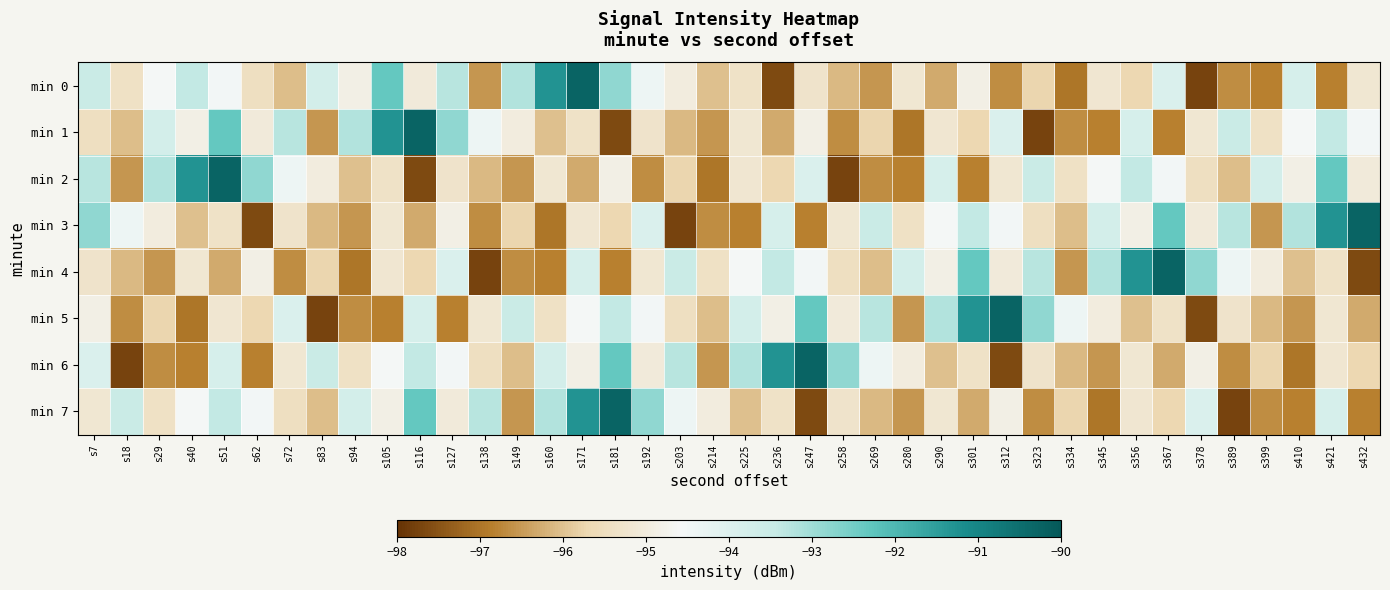

Reading left to right, extract all data points from this chart.

min 0: s7=-93.5	s18=-95.4	s29=-94.6	s40=-93.4	s51=-94.5	s62=-95.5	s72=-96.0	s83=-93.7	s94=-94.8	s105=-92.3	s116=-95.0	s127=-93.3	s138=-96.5	s149=-93.2	s160=-91.3	s171=-90.3	s181=-92.8	s192=-94.4	s203=-95.0	s214=-96.0	s225=-95.3	s236=-97.6	s247=-95.3	s258=-96.1	s269=-96.6	s280=-95.2	s290=-96.3	s301=-94.9	s312=-96.7	s323=-95.7	s334=-97.0	s345=-95.2	s356=-95.7	s367=-93.9	s378=-97.7	s389=-96.7	s399=-96.8	s410=-93.8	s421=-96.8	s432=-95.2
min 1: s7=-95.5	s18=-96.0	s29=-93.7	s40=-94.8	s51=-92.3	s62=-95.0	s72=-93.3	s83=-96.5	s94=-93.2	s105=-91.3	s116=-90.3	s127=-92.8	s138=-94.4	s149=-95.0	s160=-96.0	s171=-95.3	s181=-97.6	s192=-95.3	s203=-96.1	s214=-96.6	s225=-95.2	s236=-96.3	s247=-94.9	s258=-96.7	s269=-95.7	s280=-97.0	s290=-95.2	s301=-95.7	s312=-93.9	s323=-97.7	s334=-96.7	s345=-96.8	s356=-93.8	s367=-96.8	s378=-95.2	s389=-93.5	s399=-95.4	s410=-94.6	s421=-93.4	s432=-94.5
min 2: s7=-93.3	s18=-96.5	s29=-93.2	s40=-91.3	s51=-90.3	s62=-92.8	s72=-94.4	s83=-95.0	s94=-96.0	s105=-95.3	s116=-97.6	s127=-95.3	s138=-96.1	s149=-96.6	s160=-95.2	s171=-96.3	s181=-94.9	s192=-96.7	s203=-95.7	s214=-97.0	s225=-95.2	s236=-95.7	s247=-93.9	s258=-97.7	s269=-96.7	s280=-96.8	s290=-93.8	s301=-96.8	s312=-95.2	s323=-93.5	s334=-95.4	s345=-94.6	s356=-93.4	s367=-94.5	s378=-95.5	s389=-96.0	s399=-93.7	s410=-94.8	s421=-92.3	s432=-95.0
min 3: s7=-92.8	s18=-94.4	s29=-95.0	s40=-96.0	s51=-95.3	s62=-97.6	s72=-95.3	s83=-96.1	s94=-96.6	s105=-95.2	s116=-96.3	s127=-94.9	s138=-96.7	s149=-95.7	s160=-97.0	s171=-95.2	s181=-95.7	s192=-93.9	s203=-97.7	s214=-96.7	s225=-96.8	s236=-93.8	s247=-96.8	s258=-95.2	s269=-93.5	s280=-95.4	s290=-94.6	s301=-93.4	s312=-94.5	s323=-95.5	s334=-96.0	s345=-93.7	s356=-94.8	s367=-92.3	s378=-95.0	s389=-93.3	s399=-96.5	s410=-93.2	s421=-91.3	s432=-90.3
min 4: s7=-95.3	s18=-96.1	s29=-96.6	s40=-95.2	s51=-96.3	s62=-94.9	s72=-96.7	s83=-95.7	s94=-97.0	s105=-95.2	s116=-95.7	s127=-93.9	s138=-97.7	s149=-96.7	s160=-96.8	s171=-93.8	s181=-96.8	s192=-95.2	s203=-93.5	s214=-95.4	s225=-94.6	s236=-93.4	s247=-94.5	s258=-95.5	s269=-96.0	s280=-93.7	s290=-94.8	s301=-92.3	s312=-95.0	s323=-93.3	s334=-96.5	s345=-93.2	s356=-91.3	s367=-90.3	s378=-92.8	s389=-94.4	s399=-95.0	s410=-96.0	s421=-95.3	s432=-97.6
min 5: s7=-94.9	s18=-96.7	s29=-95.7	s40=-97.0	s51=-95.2	s62=-95.7	s72=-93.9	s83=-97.7	s94=-96.7	s105=-96.8	s116=-93.8	s127=-96.8	s138=-95.2	s149=-93.5	s160=-95.4	s171=-94.6	s181=-93.4	s192=-94.5	s203=-95.5	s214=-96.0	s225=-93.7	s236=-94.8	s247=-92.3	s258=-95.0	s269=-93.3	s280=-96.5	s290=-93.2	s301=-91.3	s312=-90.3	s323=-92.8	s334=-94.4	s345=-95.0	s356=-96.0	s367=-95.3	s378=-97.6	s389=-95.3	s399=-96.1	s410=-96.6	s421=-95.2	s432=-96.3
min 6: s7=-93.9	s18=-97.7	s29=-96.7	s40=-96.8	s51=-93.8	s62=-96.8	s72=-95.2	s83=-93.5	s94=-95.4	s105=-94.6	s116=-93.4	s127=-94.5	s138=-95.5	s149=-96.0	s160=-93.7	s171=-94.8	s181=-92.3	s192=-95.0	s203=-93.3	s214=-96.5	s225=-93.2	s236=-91.3	s247=-90.3	s258=-92.8	s269=-94.4	s280=-95.0	s290=-96.0	s301=-95.3	s312=-97.6	s323=-95.3	s334=-96.1	s345=-96.6	s356=-95.2	s367=-96.3	s378=-94.9	s389=-96.7	s399=-95.7	s410=-97.0	s421=-95.2	s432=-95.7
min 7: s7=-95.2	s18=-93.5	s29=-95.4	s40=-94.6	s51=-93.4	s62=-94.5	s72=-95.5	s83=-96.0	s94=-93.7	s105=-94.8	s116=-92.3	s127=-95.0	s138=-93.3	s149=-96.5	s160=-93.2	s171=-91.3	s181=-90.3	s192=-92.8	s203=-94.4	s214=-95.0	s225=-96.0	s236=-95.3	s247=-97.6	s258=-95.3	s269=-96.1	s280=-96.6	s290=-95.2	s301=-96.3	s312=-94.9	s323=-96.7	s334=-95.7	s345=-97.0	s356=-95.2	s367=-95.7	s378=-93.9	s389=-97.7	s399=-96.7	s410=-96.8	s421=-93.8	s432=-96.8